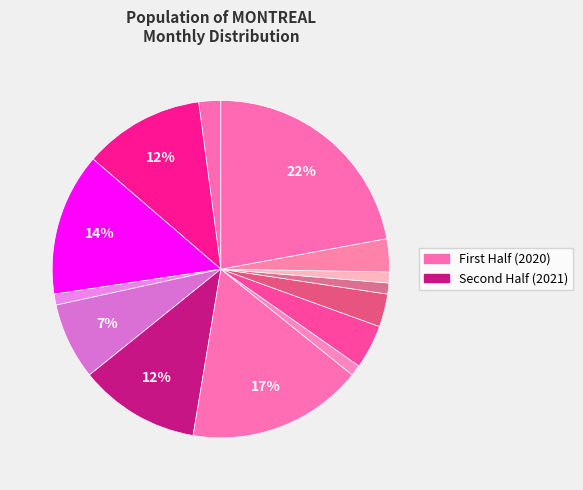

How many slices are in this pie chart?

14